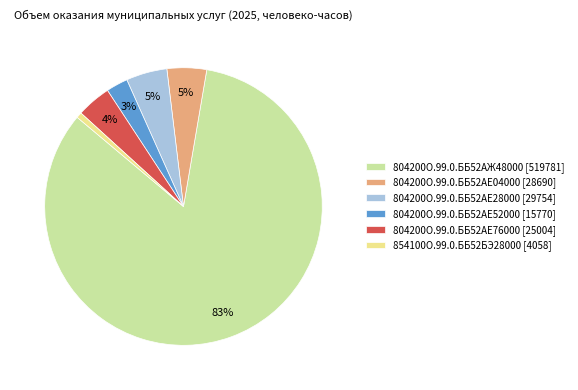

Between 804200О.99.0.ББ52АЕ76000 and 854100О.99.0.ББ52БЭ28000, which is larger?

804200О.99.0.ББ52АЕ76000